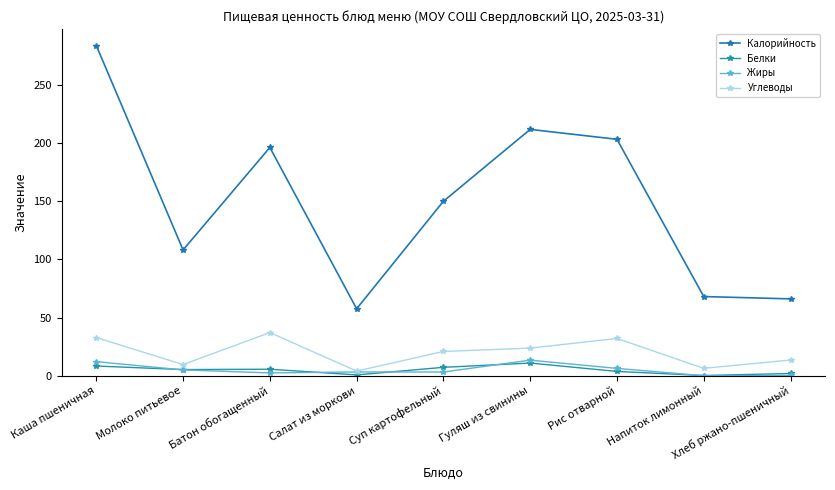

What is the spread (max minus min) of values at Напиток лимонный?

68.0